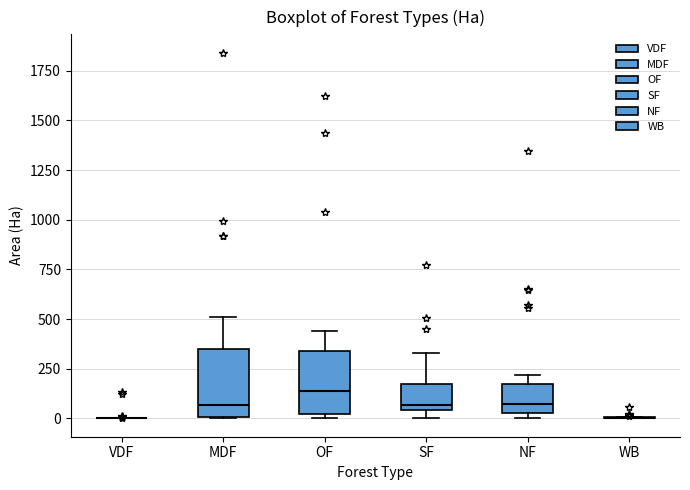

Reading left to right, transcribe this box plot: for each box, give where its median line is, the range the box spans, and where its two whiskers end, as read against the y-axis. The values are not printed on the chart, so give them approximately, as read against the axis.

VDF: box collapsed to a line at 0, whiskers 0 to 0
MDF: median 50, box 0 to 350, whiskers 0 to 500
OF: median 150, box 0 to 350, whiskers 0 (just below the box's lower edge) to 450
SF: median 50 (just above the box's lower edge), box 50 to 150, whiskers 0 to 350
NF: median 50 (just above the box's lower edge), box 50 to 150, whiskers 0 to 200
WB: box collapsed to a line at 0, whiskers 0 to 0